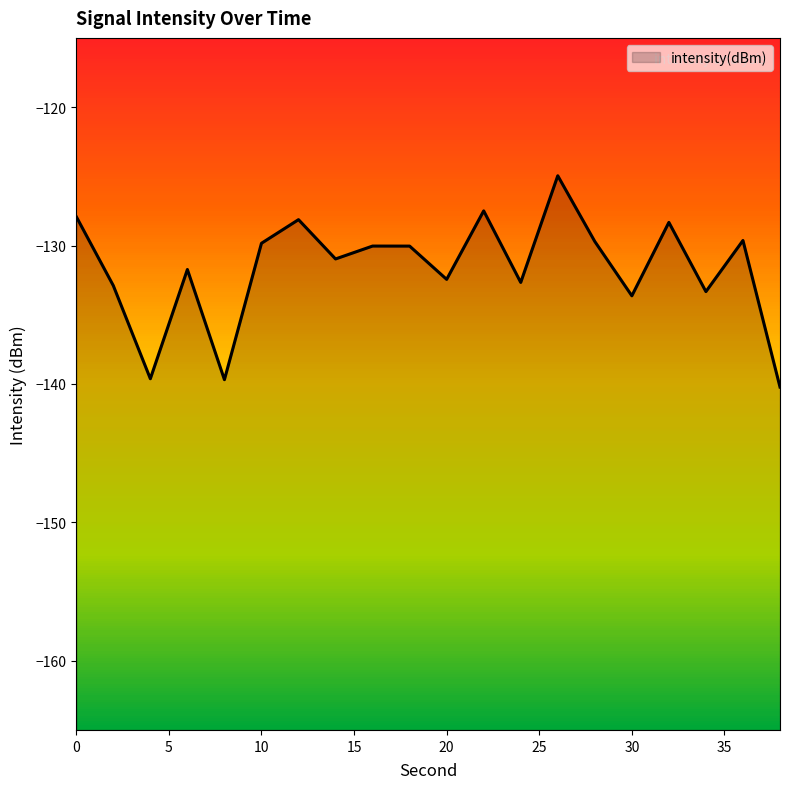

What is the difference between the maximum and minimum values?

15.3